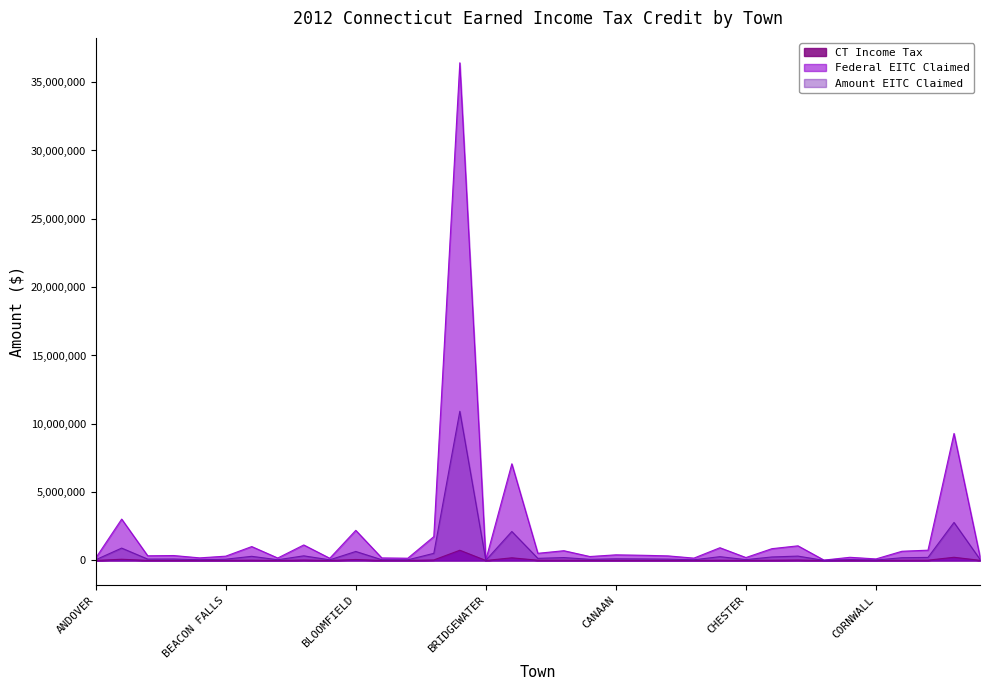

Which series changed the most between ANSONIA and COLCHESTER?

Federal EITC Claimed